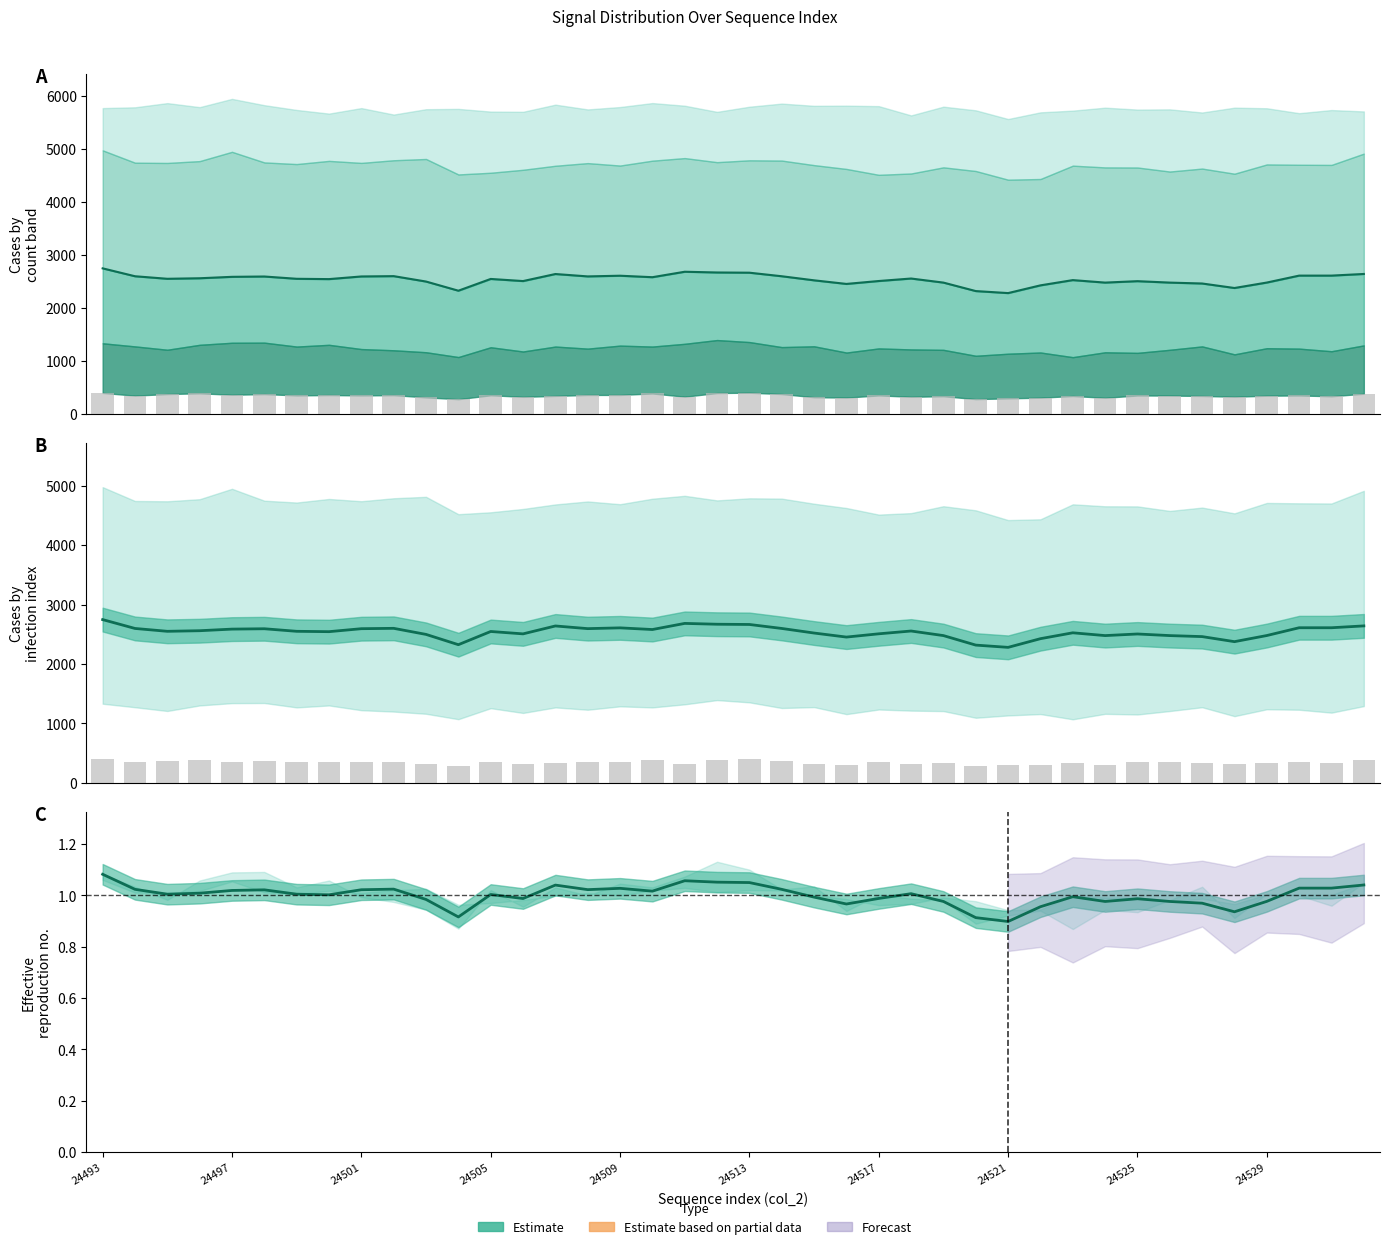

What is the difference between the maximum and minimum values?

0.2